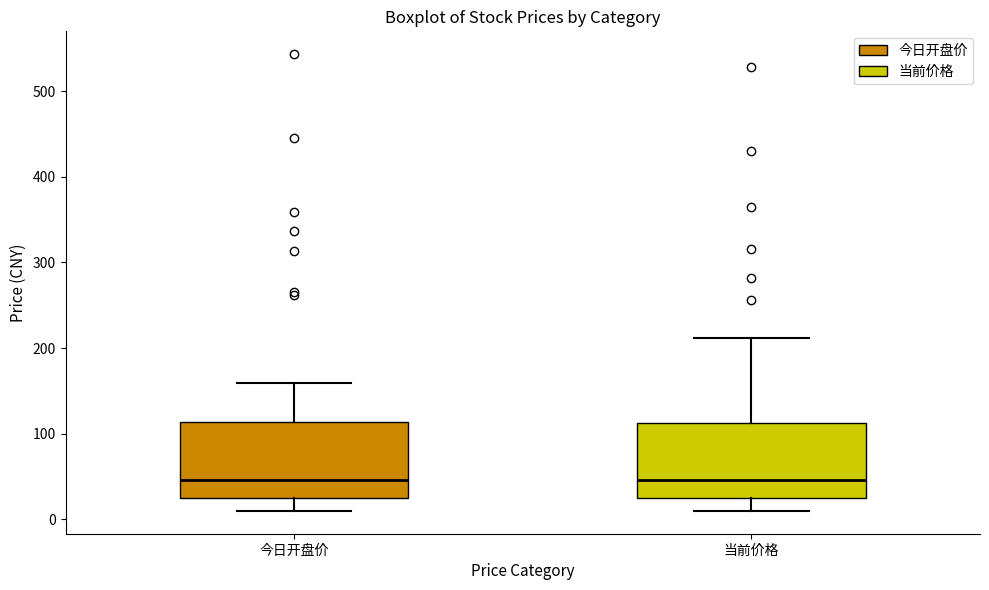

Reading left to right, read every box against the y-axis: the position of its median line, the range the box covers, and the ends of its whiskers. The values are not printed on the chart, so give them approximately, as read against the axis.

今日开盘价: median 50, box 30 to 110, whiskers 10 to 160
当前价格: median 50, box 30 to 110, whiskers 10 to 210